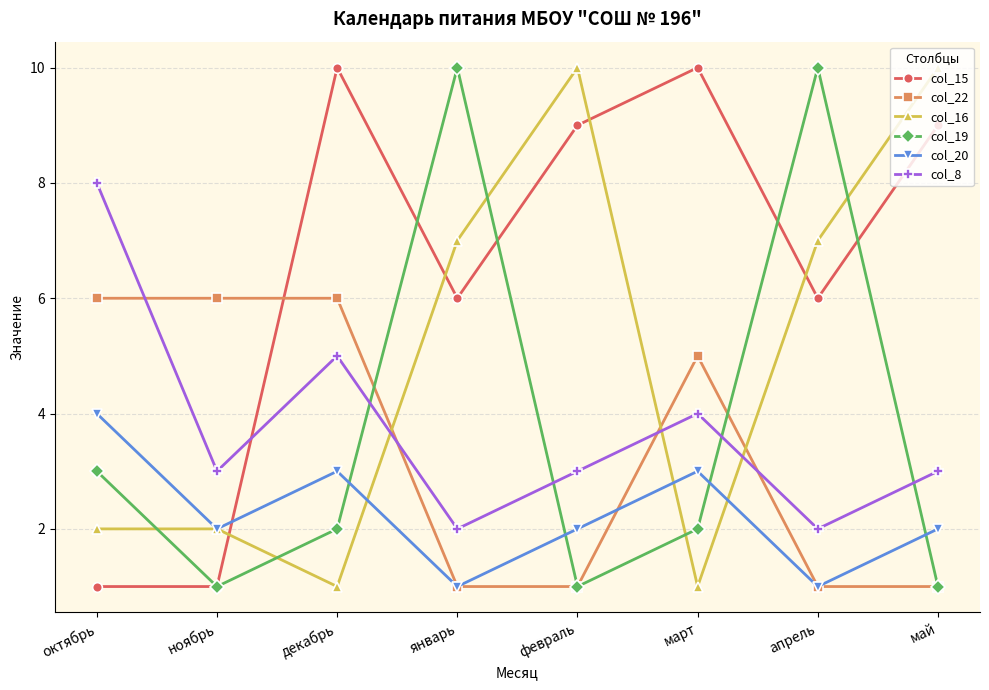

At март, list the series in order from smallest to largest.

col_16, col_19, col_20, col_8, col_22, col_15